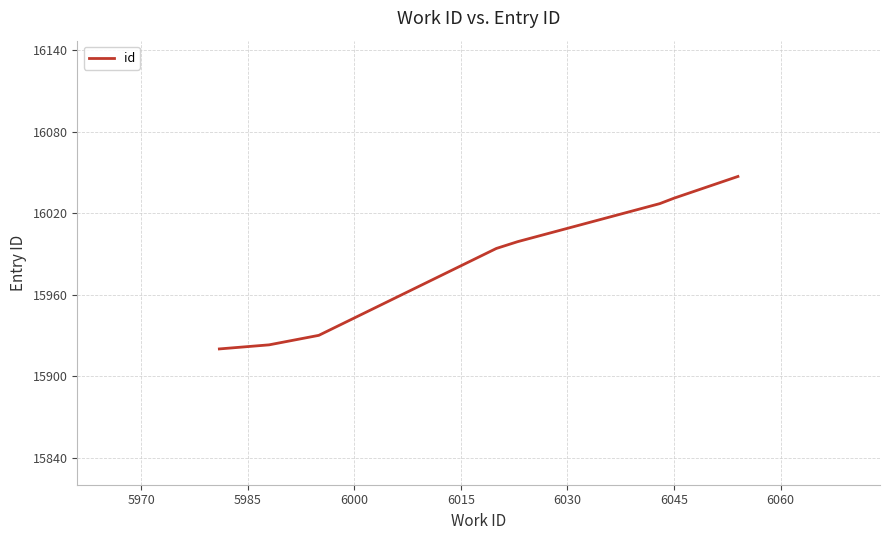

What is the difference between the maximum and minimum values?

127